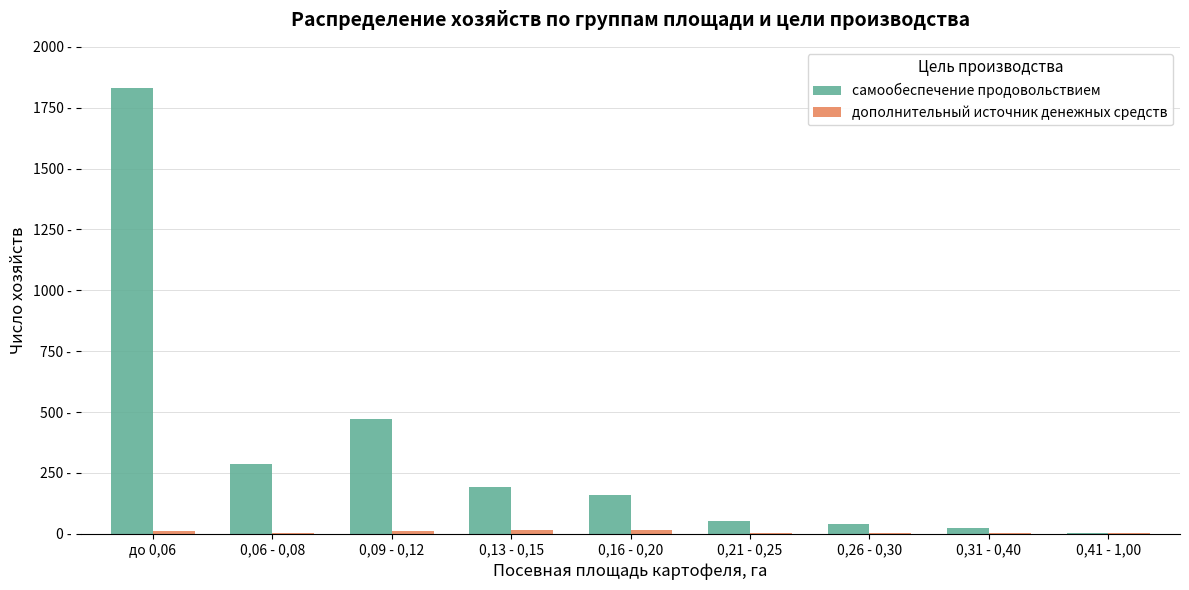

Reading right to left, extract all data points from this chart.

самообеспечение продовольствием: 4	22	39	51	161	192	473	286	1832
дополнительный источник денежных средств: 2	3	4	4	15	15	11	4	12